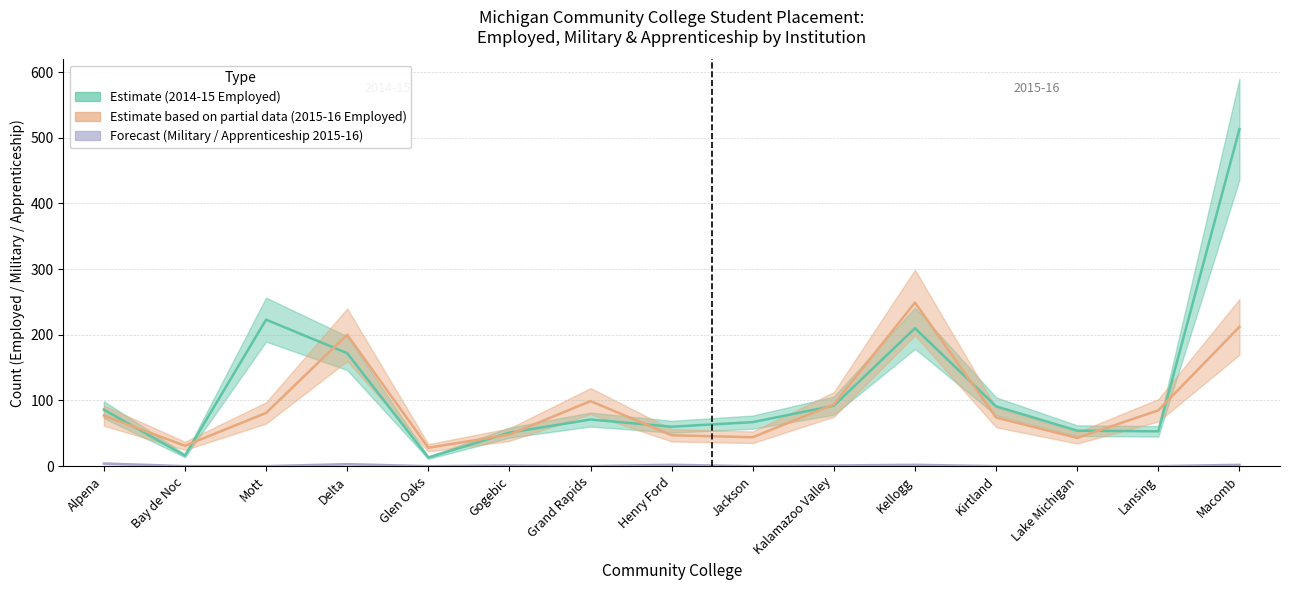

What is the sum of the Employed (2014-15) values at Macomb and Henry Ford?

573